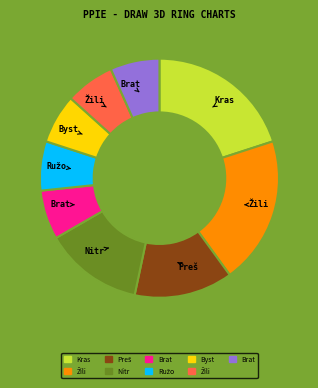

Does any single category account for the majority?

No